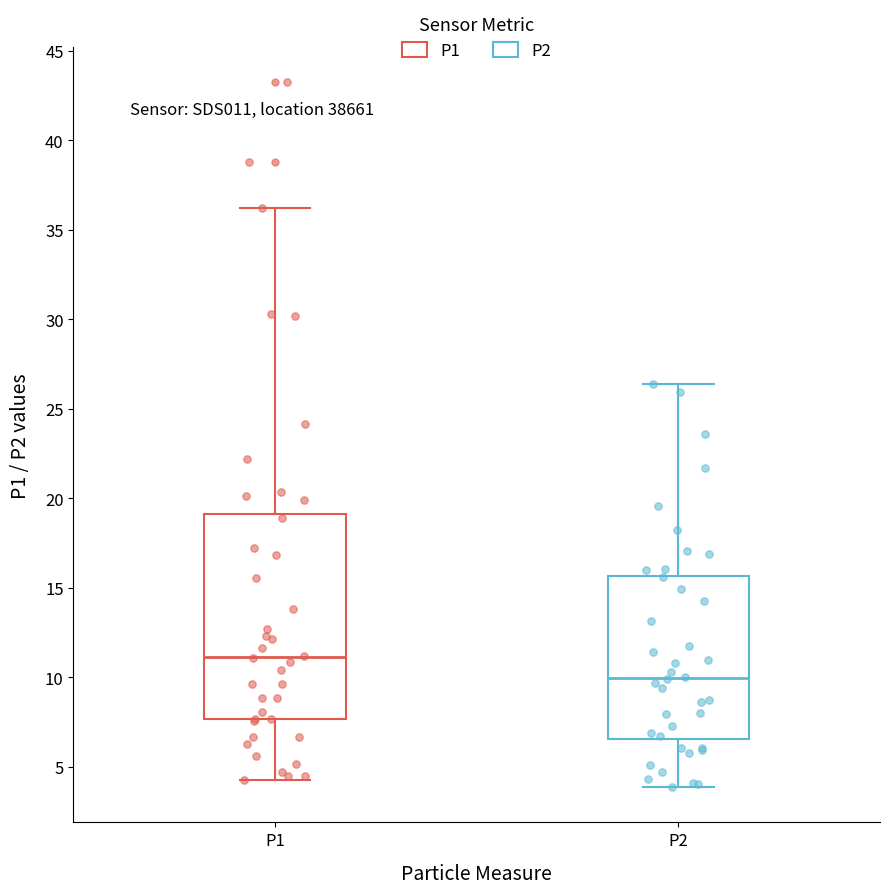

Which box is the tallest, from its lower edge to its upper edge?

P1